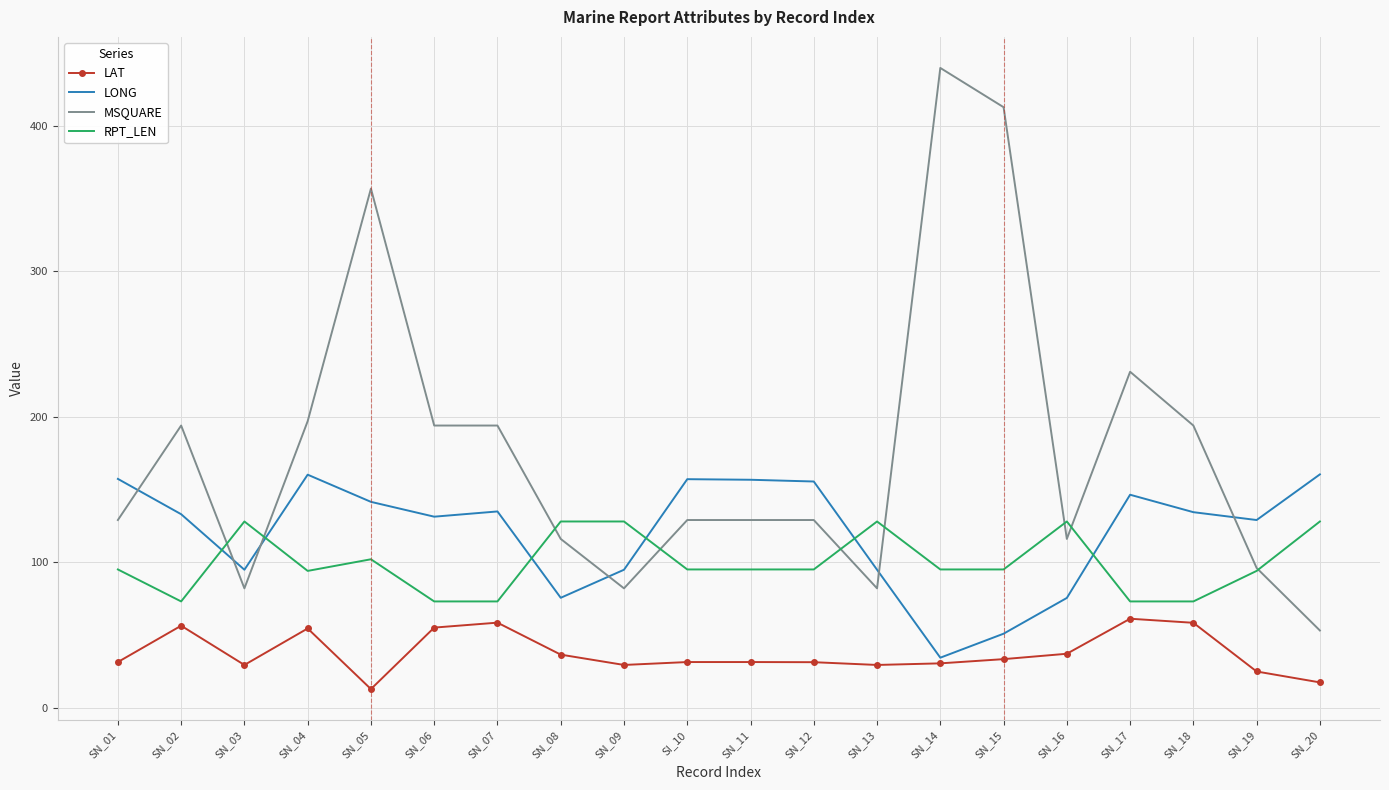

Rank the series by their maximum value, from highest to lowest.

MSQUARE, LONG, RPT_LEN, LAT